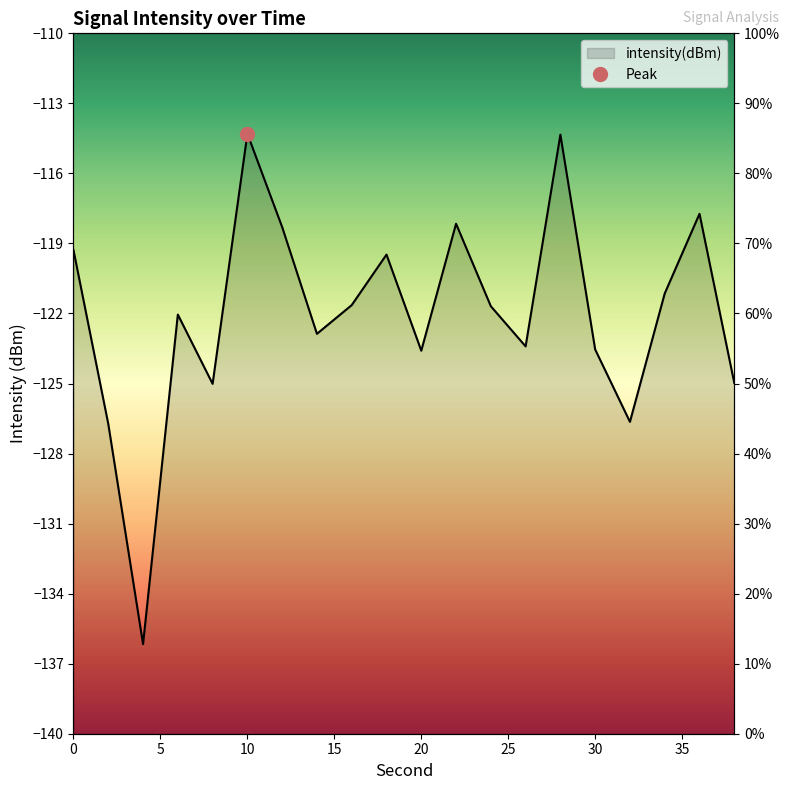

Where is the first local minimum?

4